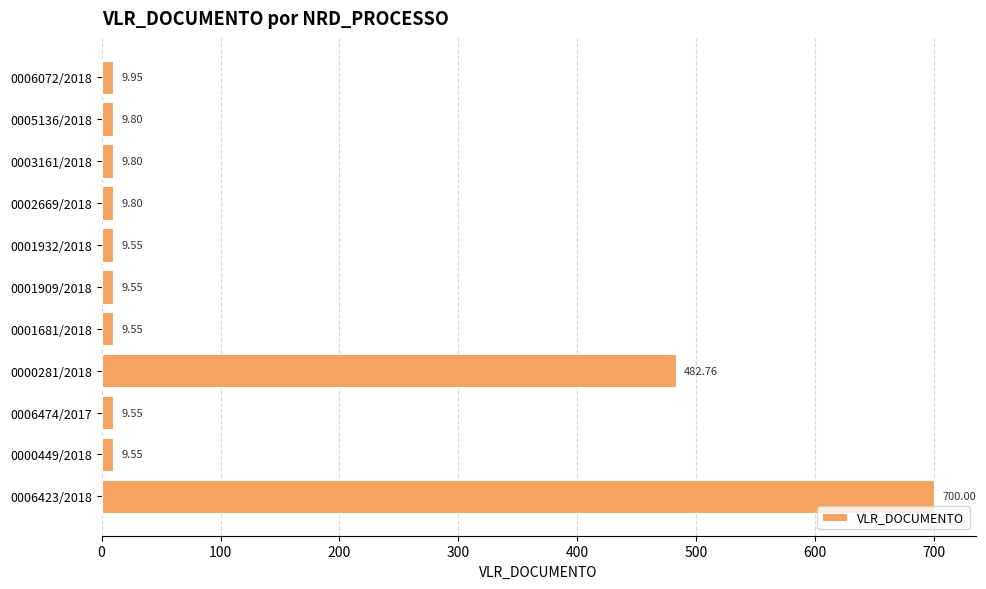

Which has a higher value, 0005136/2018 or 0006072/2018?

0006072/2018